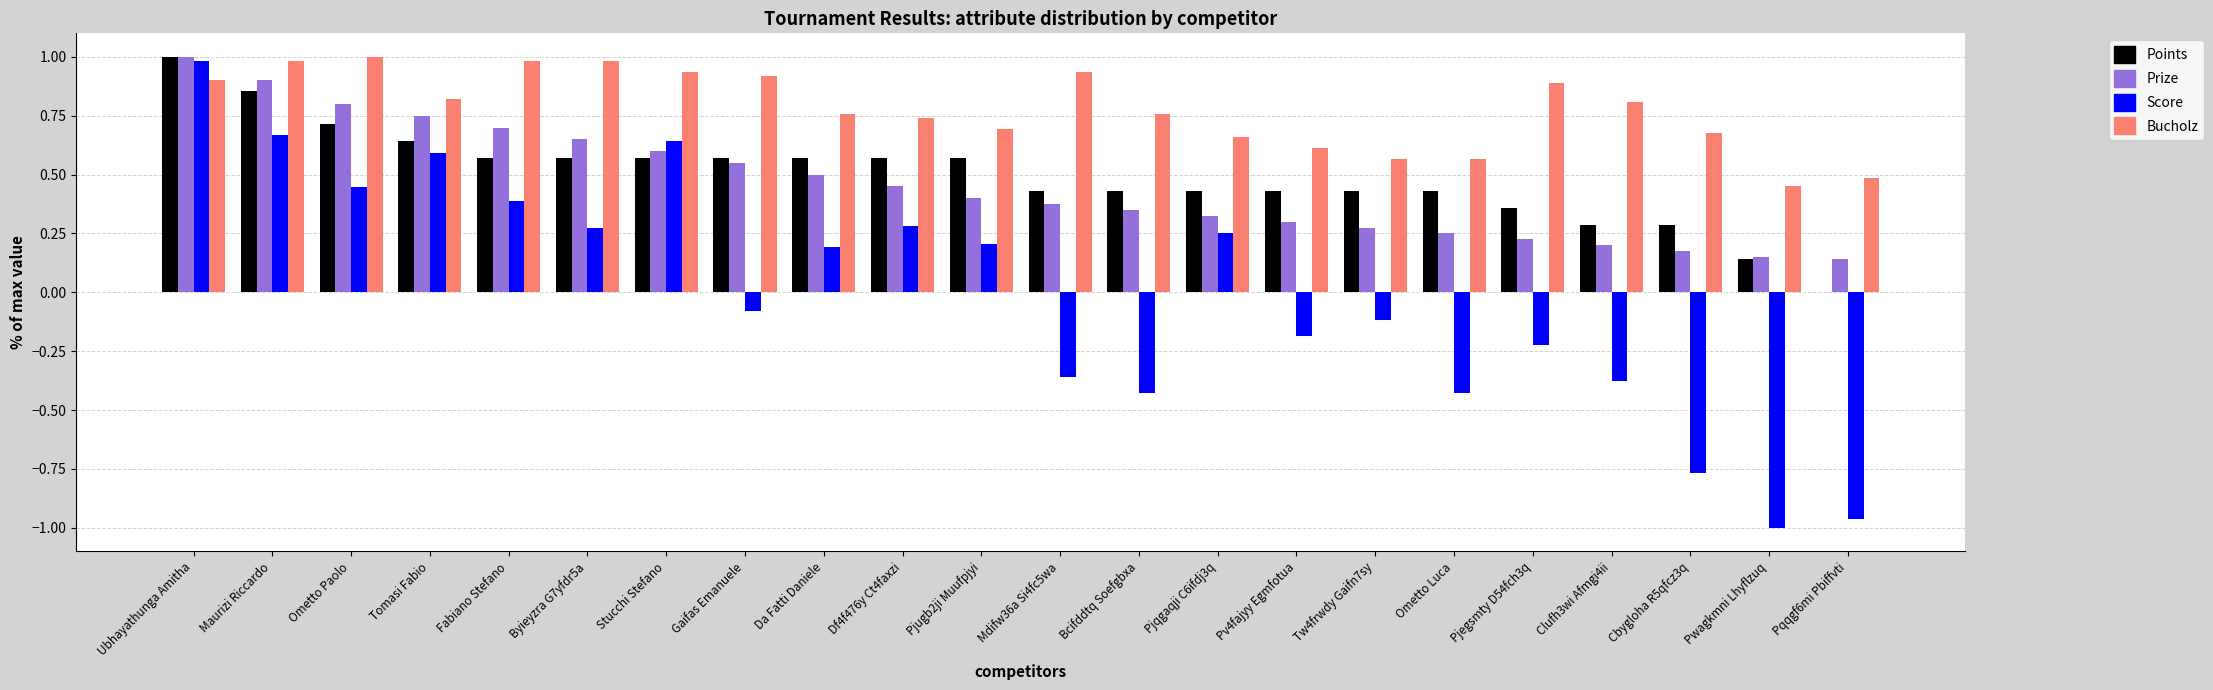

What is the total value across all series at Pjqgaqji C6ifdj3q?

1.7